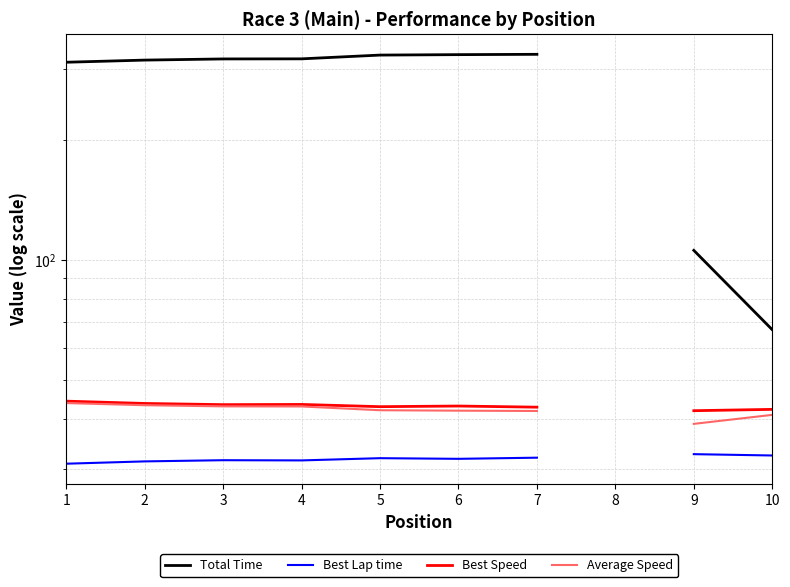

List the labels in order of Best Lap time value, smallest first.

1, 2, 4, 3, 6, 5, 7, 8, 10, 9